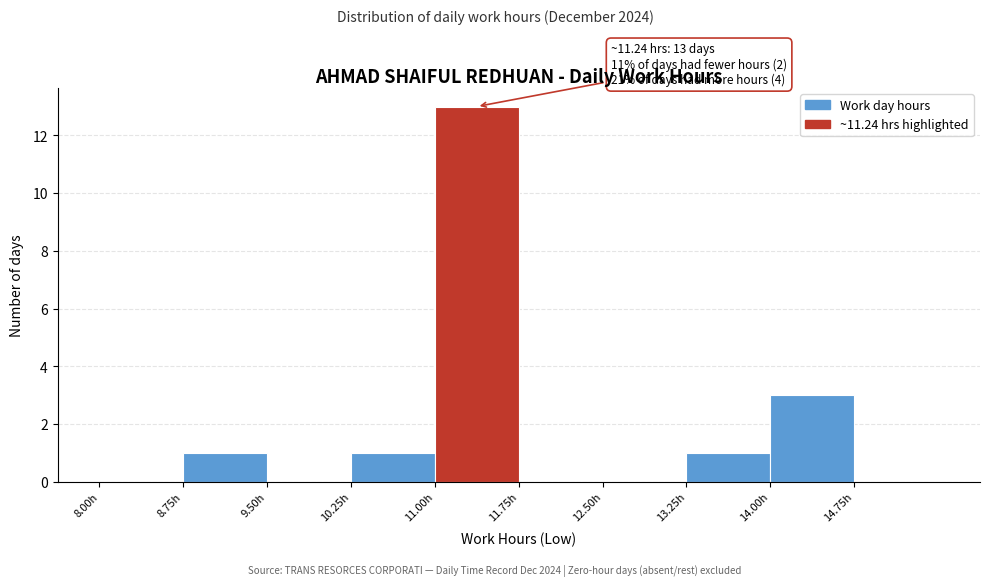

Which range on the x-axis has the tallest bar?

11.00 to 11.75